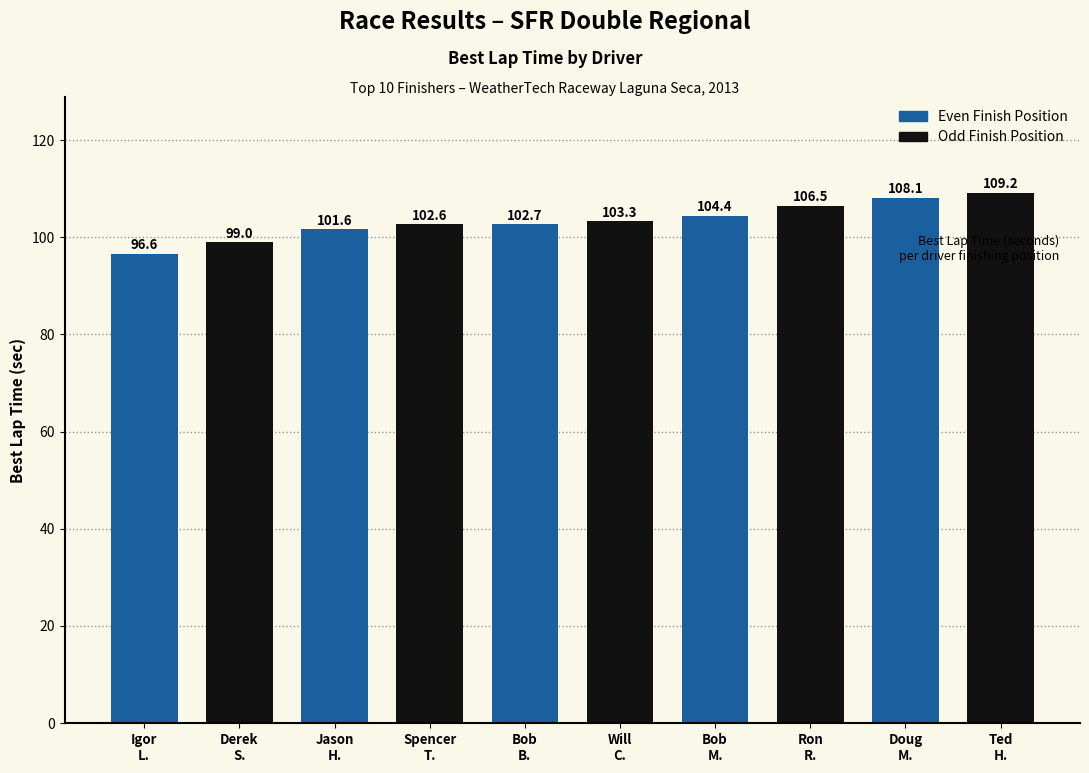

List the labels in order of value, smallest first.

Igor
L., Derek
S., Jason
H., Spencer
T., Bob
B., Will
C., Bob
M., Ron
R., Doug
M., Ted
H.